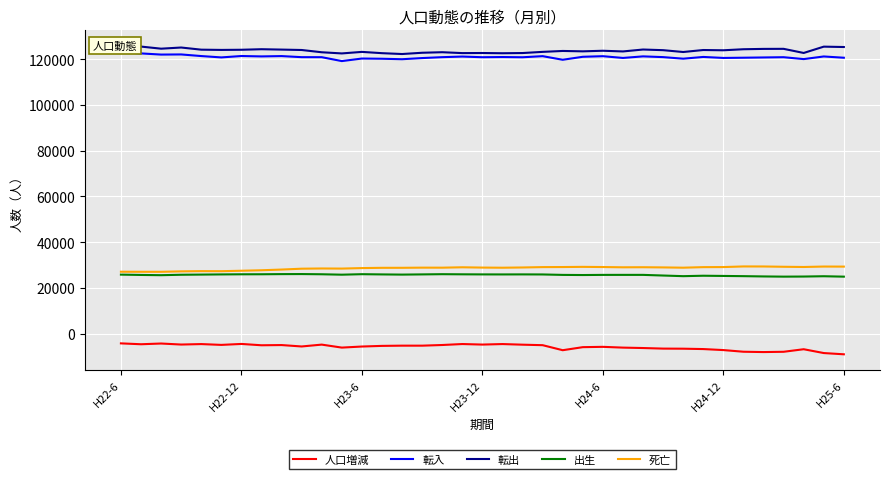

Reading left to right, transcribe all the data shown in this chart.

人口増減: -4301	-4685	-4365	-4814	-4612	-4967	-4550	-5132	-5040	-5657	-4844	-6150	-5683	-5402	-5302	-5305	-5016	-4591	-4828	-4601	-4875	-5092	-7292	-5959	-5818	-6158	-6341	-6590	-6630	-6791	-7235	-7959	-8106	-7979	-6866	-8537	-9083
転入: 123169	122569	122058	122119	121409	120817	121426	121254	121396	120926	120913	119209	120325	120235	120025	120532	120926	121188	120899	120980	120882	121366	119786	121091	121351	120586	121271	120947	120261	121021	120587	120684	120795	120908	120079	121231	120676
転出: 125898	125559	124637	125145	124206	124097	124165	124404	124240	124062	123071	122561	123233	122675	122299	122854	123091	122703	122743	122640	122731	123243	123641	123475	123732	123431	124269	123986	123182	124053	123939	124394	124543	124570	122764	125528	125365
出生: 25775	25637	25532	25720	25793	25868	25922	25937	26000	26024	25935	25752	25967	25870	25788	25876	25969	25913	25875	25861	25880	25851	25659	25600	25661	25669	25669	25383	25105	25292	25201	25110	24984	24896	24938	25073	24892
死亡: 27048	27025	27016	27207	27308	27282	27478	27689	27996	28372	28465	28421	28641	28756	28763	28833	28820	28989	28859	28802	28906	29066	29096	29175	29098	28982	29012	28934	28814	29051	29084	29359	29342	29213	29119	29313	29286